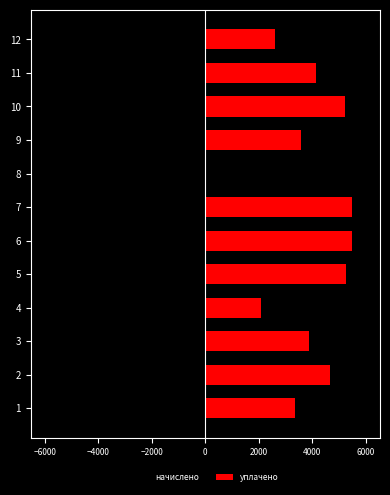

Count the number of data series in this chart.

2